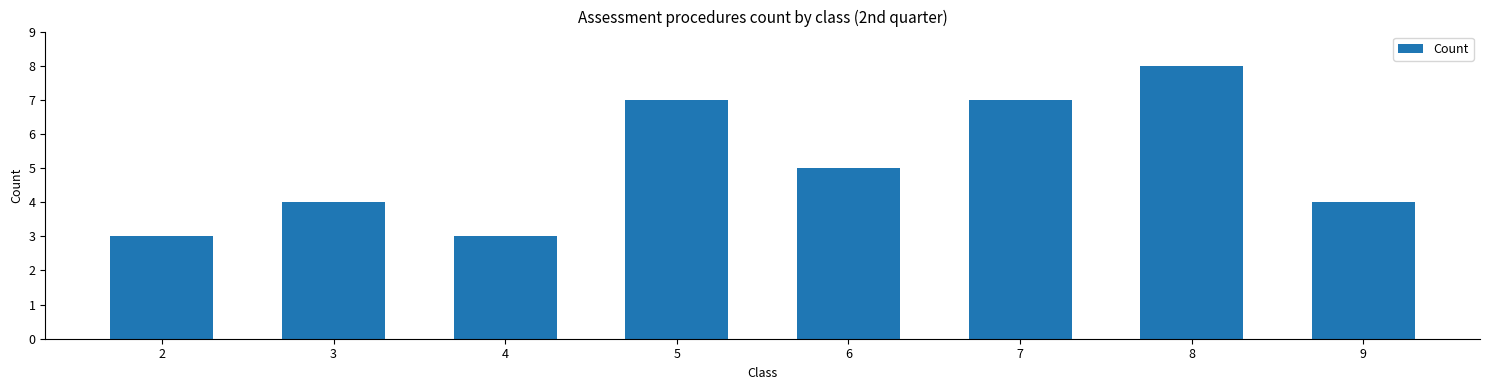

The chart shows a value of 3 at 2. True or false?

True